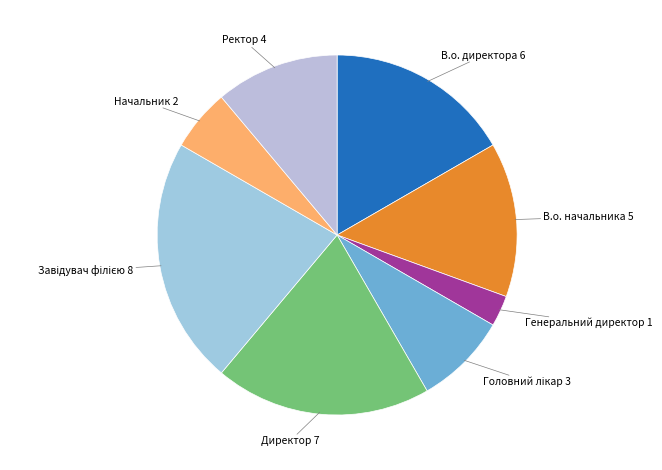

Which category has the smallest portion of the pie?

Генеральний директор